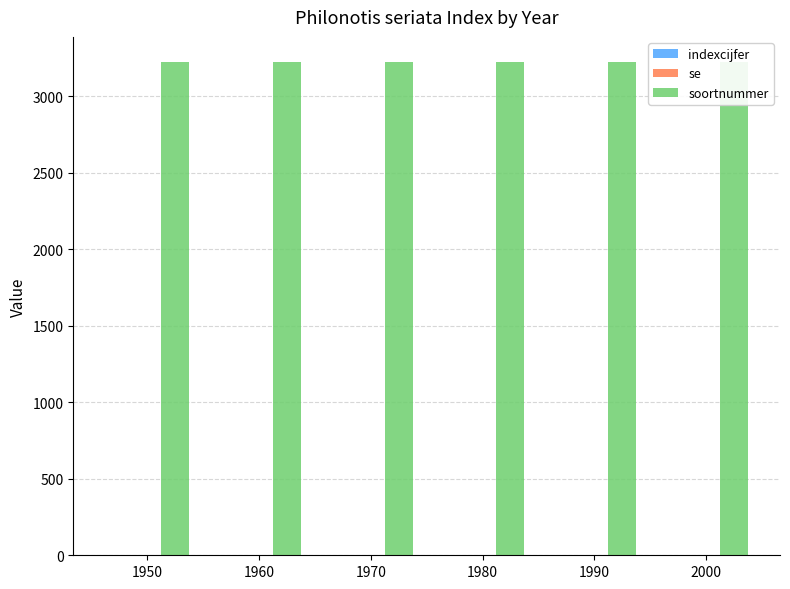

Which series has the largest range (max minus min)?

indexcijfer